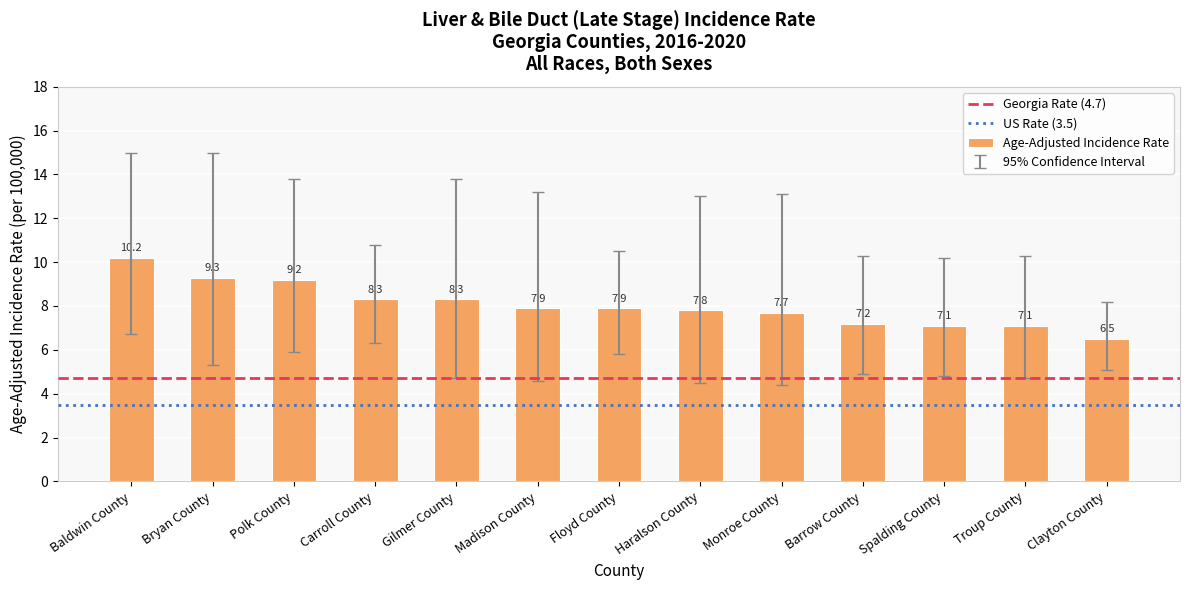

Does the chart contain any negative values?

No